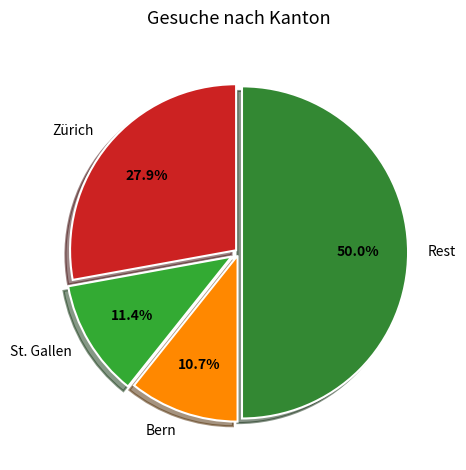

Rank the categories by value from highest to lowest.

Rest, Zürich, St. Gallen, Bern